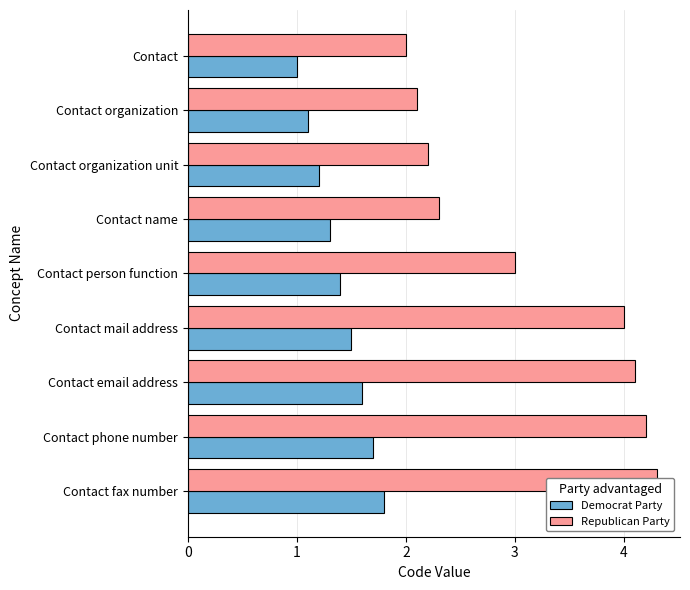

What is the spread (max minus min) of values at Contact email address?

2.5